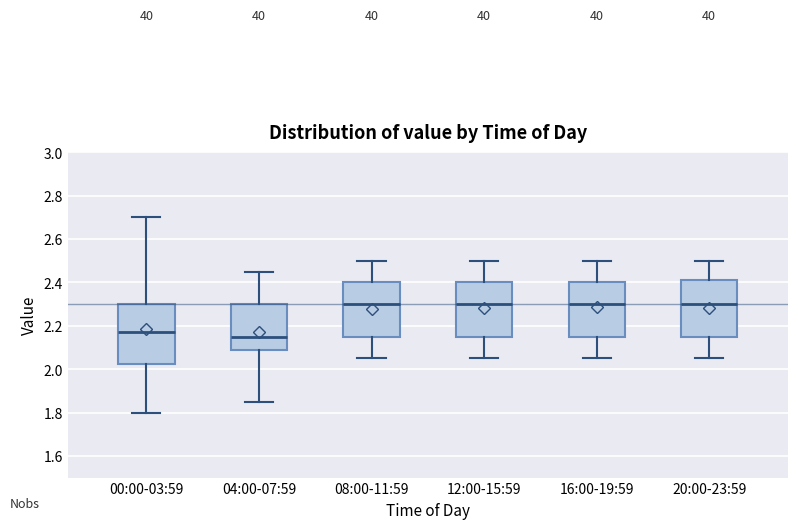

Which box's median line is the lowest?

04:00-07:59